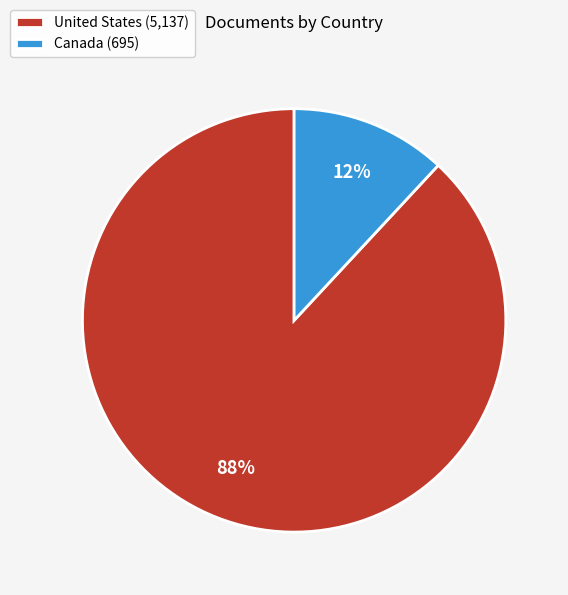

How many segments does this pie chart have?

2